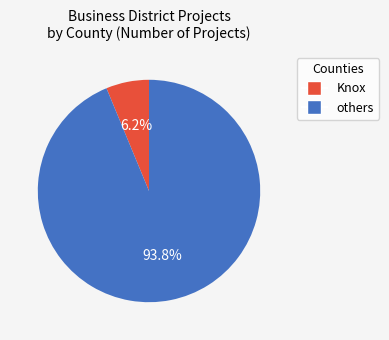

Is there any slice that represents more than half of the pie?

Yes